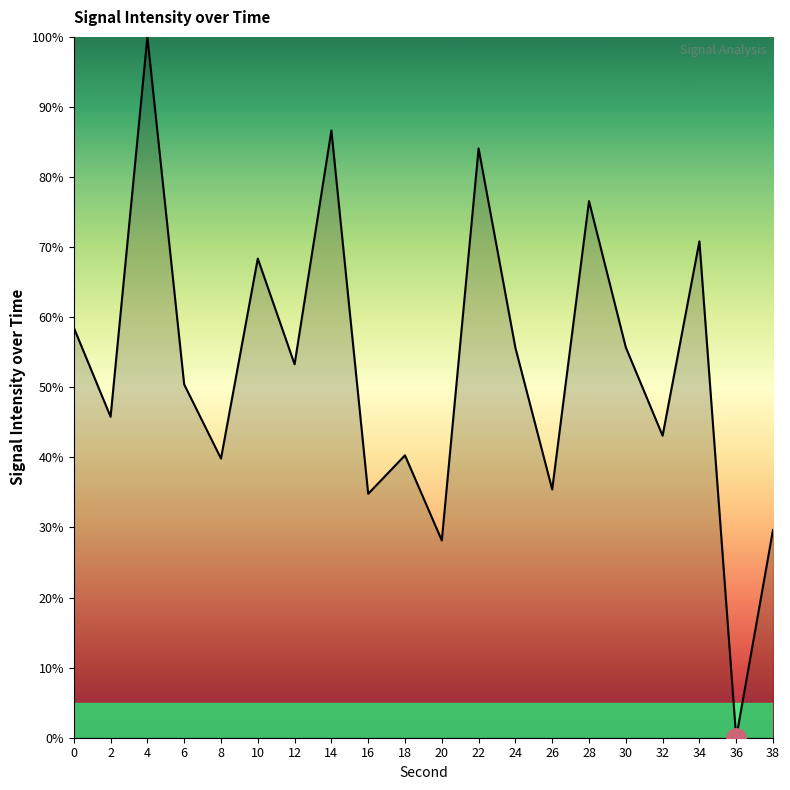

How many distinct data groups are displayed?

1